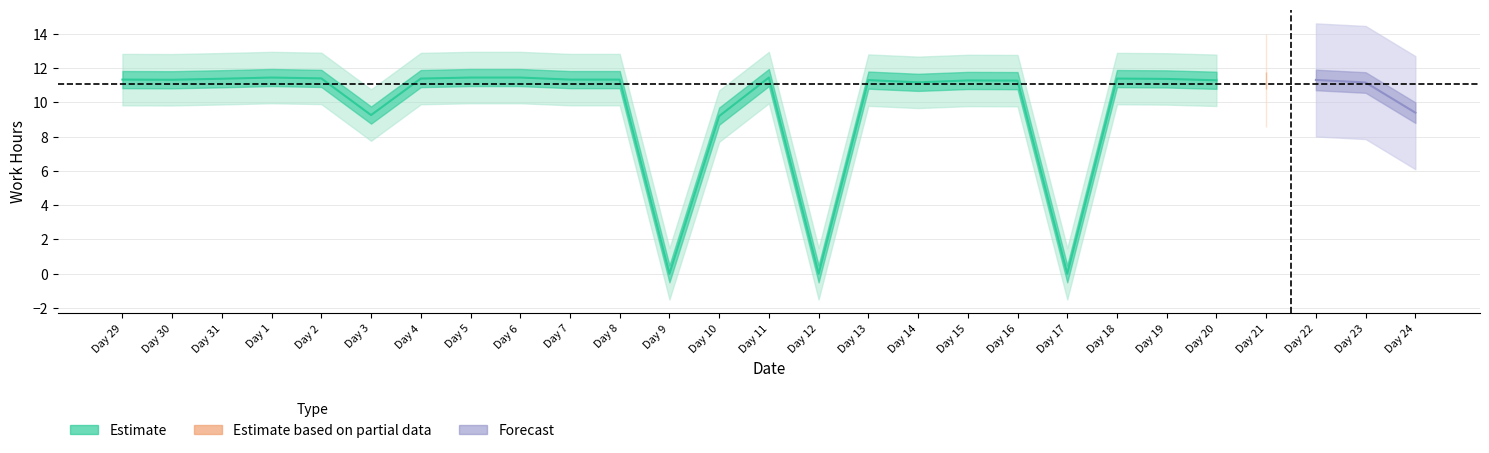

What is the greatest value displayed?

11.4